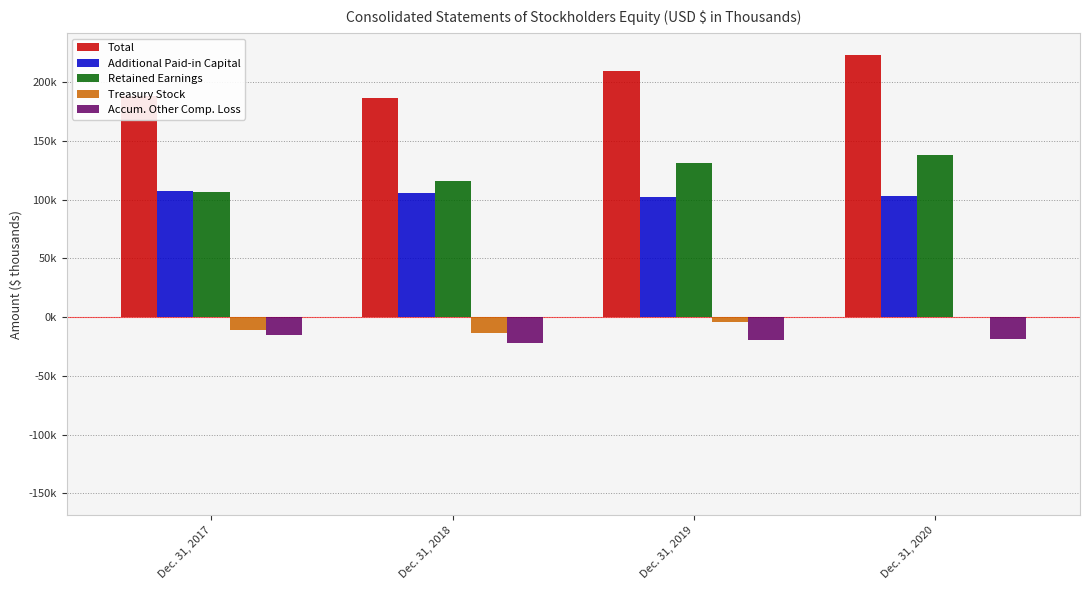

Between Dec. 31, 2017 and Dec. 31, 2019, which series saw the biggest shift?

Retained Earnings